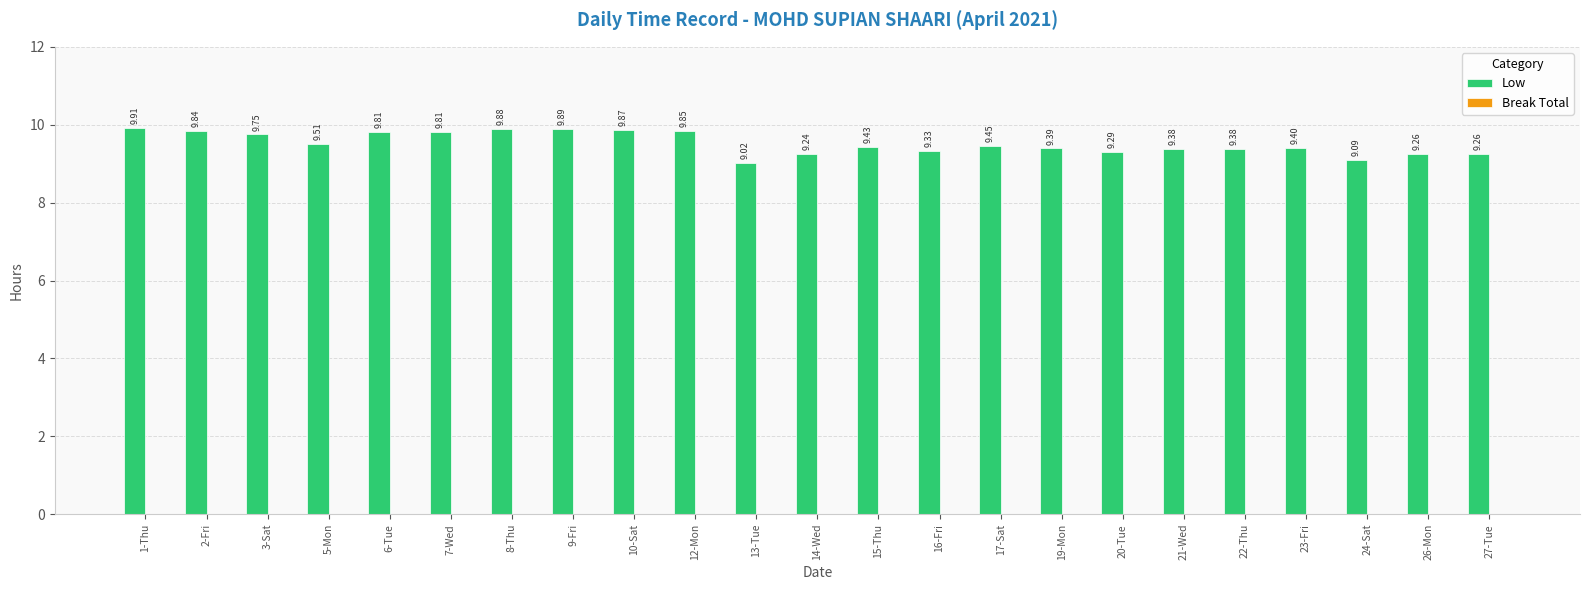

What is the change in value from 12-Mon to 21-Wed?

-0.5